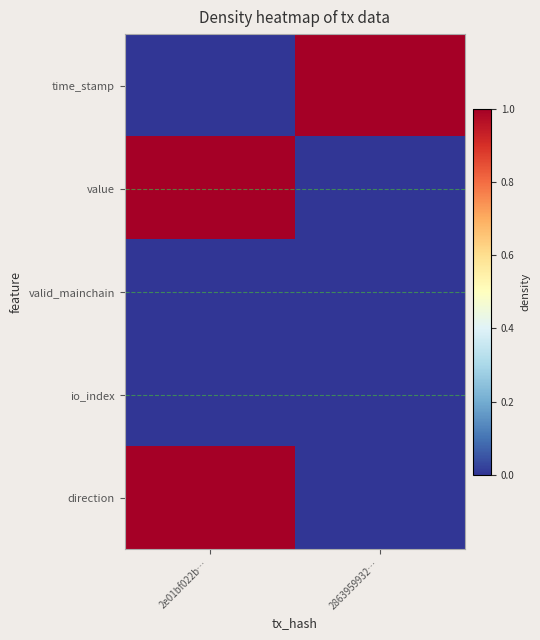

Reading left to right, list all the values displayed in this chart.

time_stamp: 2e01bf022b…=0	2863959932…=1
value: 2e01bf022b…=1	2863959932…=0
valid_mainchain: 2e01bf022b…=0	2863959932…=0
io_index: 2e01bf022b…=0	2863959932…=0
direction: 2e01bf022b…=1	2863959932…=0